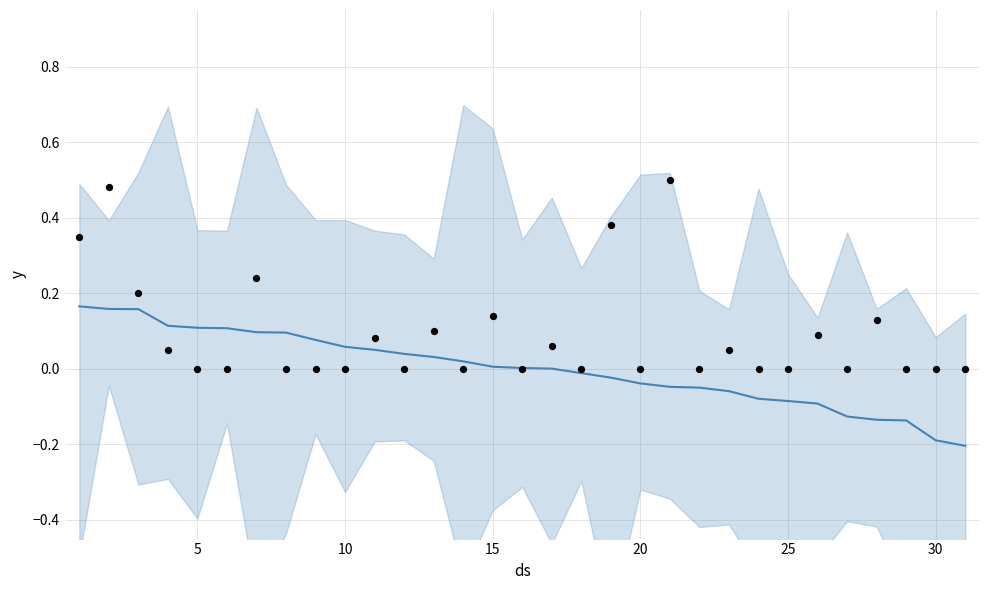

Which series reaches the minimum Y coordinate?

trend